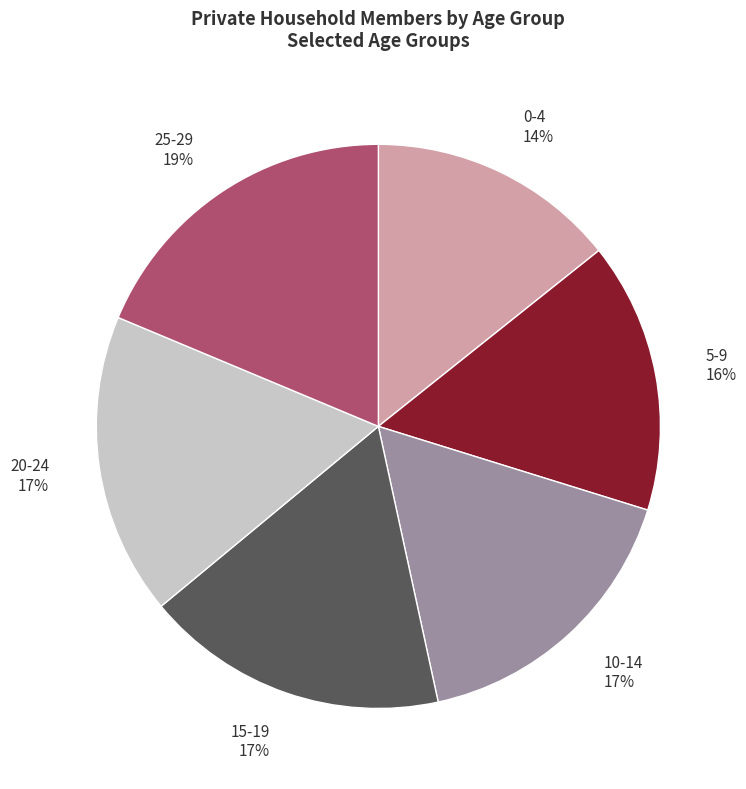

To the nearest percent, what is the average slice percentage?

17%